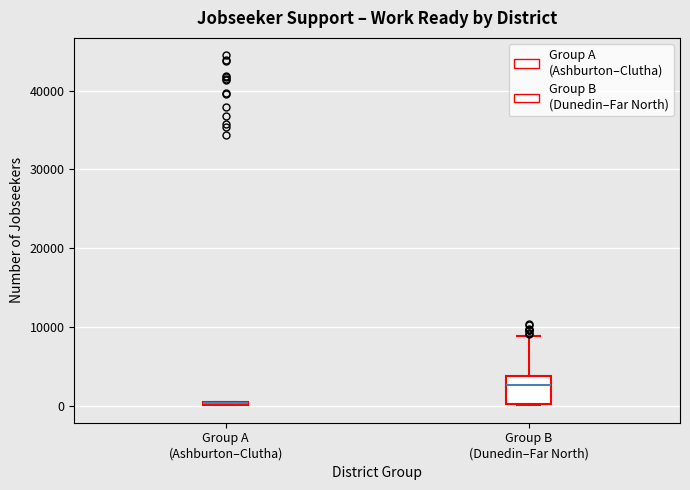

Where is the upper edge of the box for Group A (Ashburton–Clutha) on the y-axis? The values are not printed on the chart, so give them approximately, as read against the axis.

1000